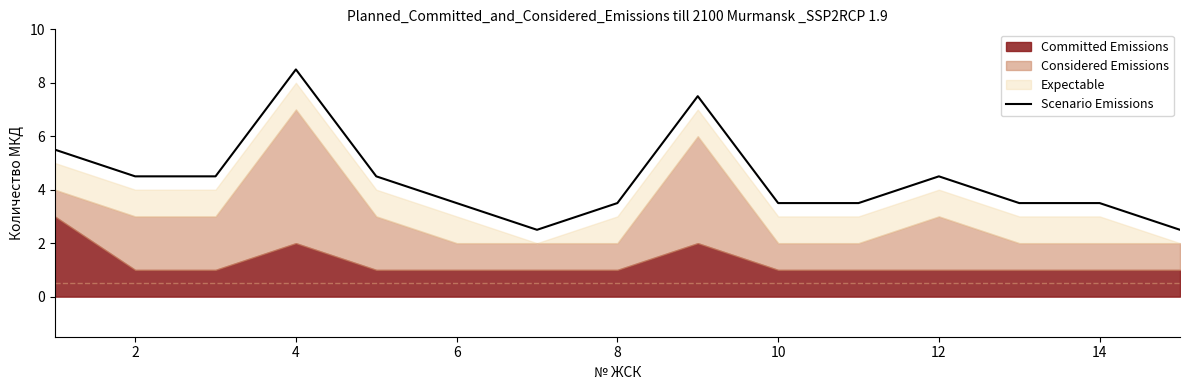

True or false: the data shows 4.5 at 2.

True